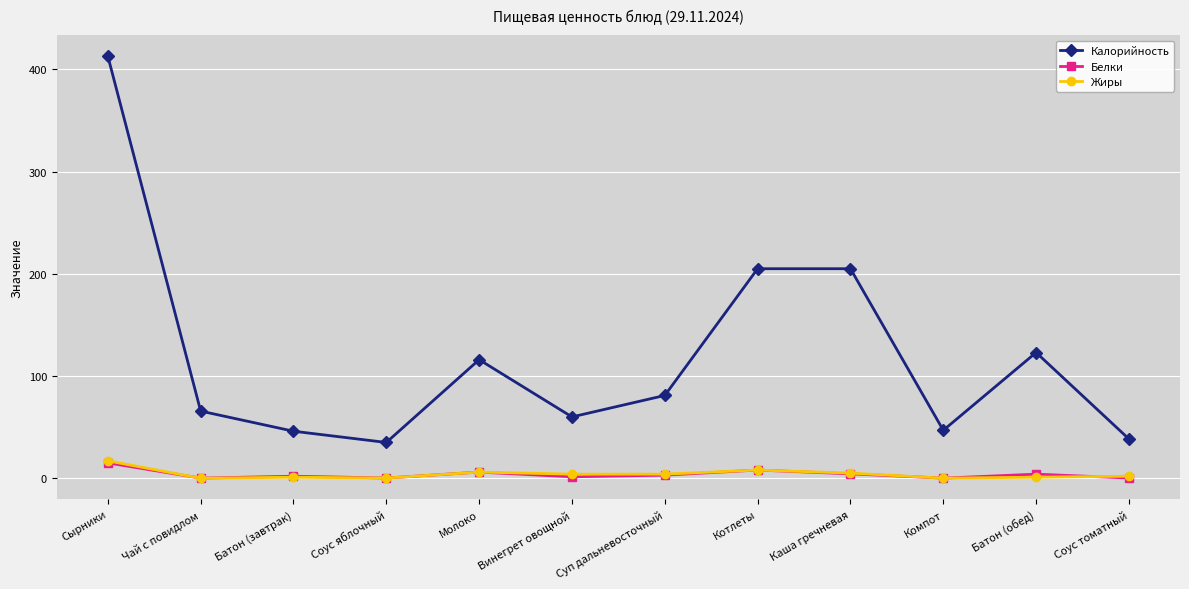

Which series has the largest range (max minus min)?

Калорийность